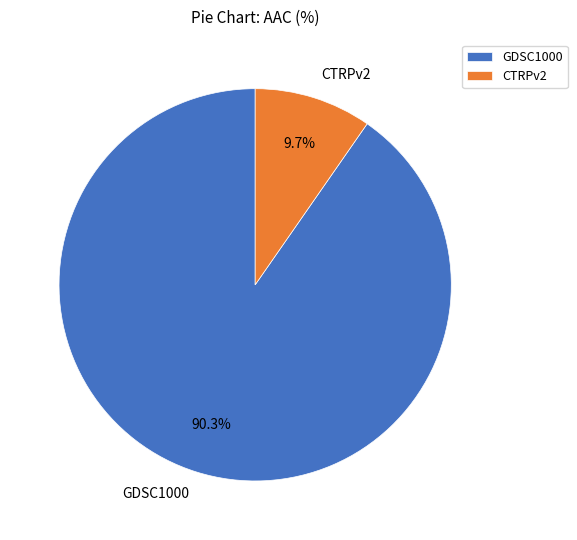

To the nearest percent, what is the average slice percentage?

50%